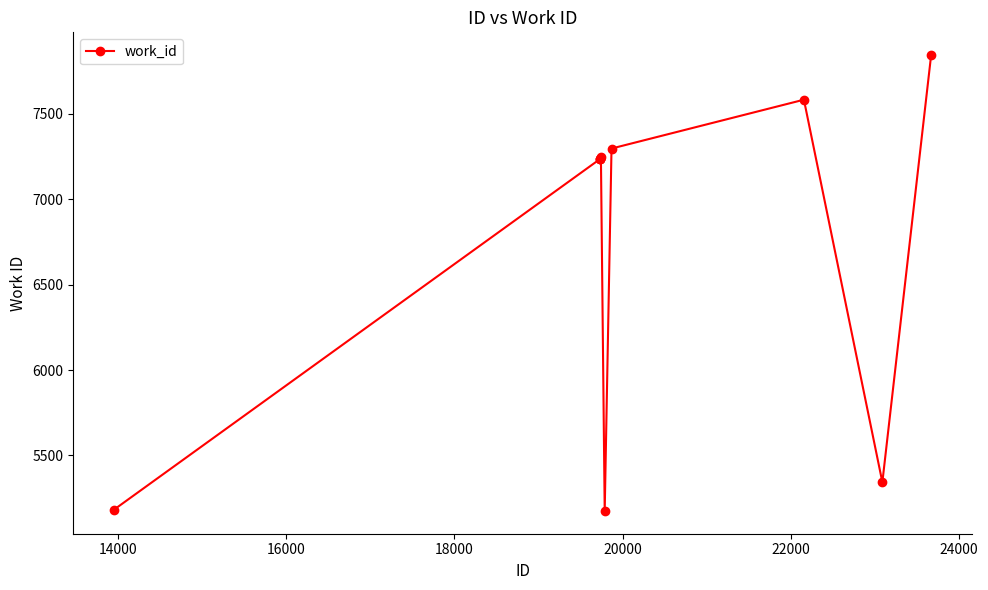

What is the value of the 10th point from the left?

7844